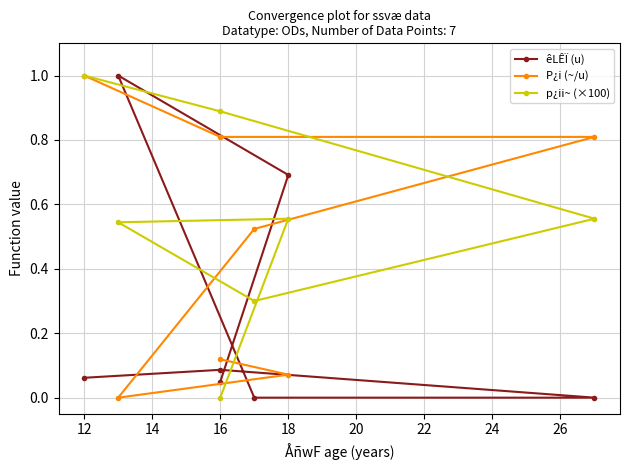

True or false: p¿ii~ (×100) and êLÊÏ (u) cross at least once.

True